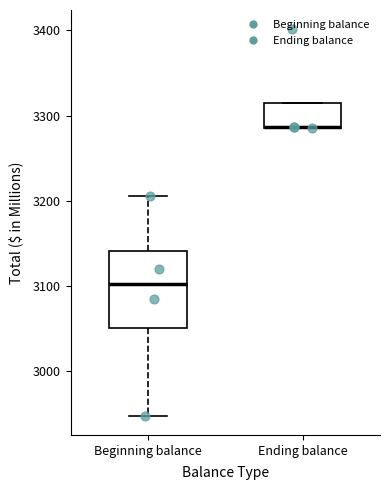

Reading left to right, read every box against the y-axis: the position of its median line, the range the box covers, and the ends of its whiskers. The values are not printed on the chart, so give them approximately, as read against the axis.

Beginning balance: median 3100, box 3050 to 3140, whiskers 2950 to 3210
Ending balance: median 3290 (drawn on the box's lower edge), box 3290 to 3310, whiskers 3290 to 3310